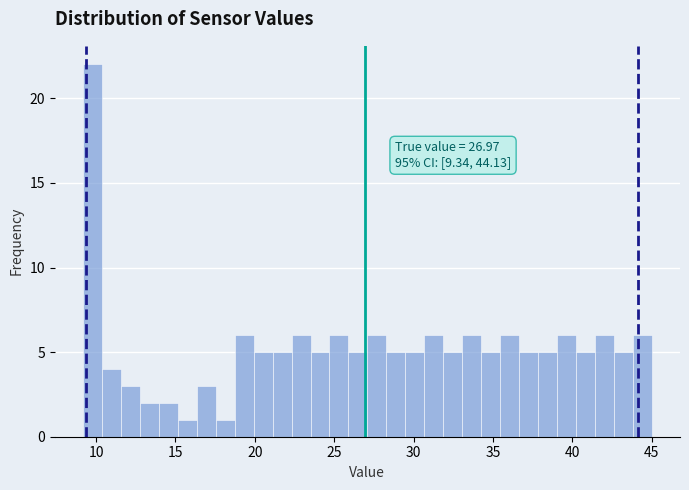

Read against the x-axis, roughly where is the centre of the tallest bar?

10.0